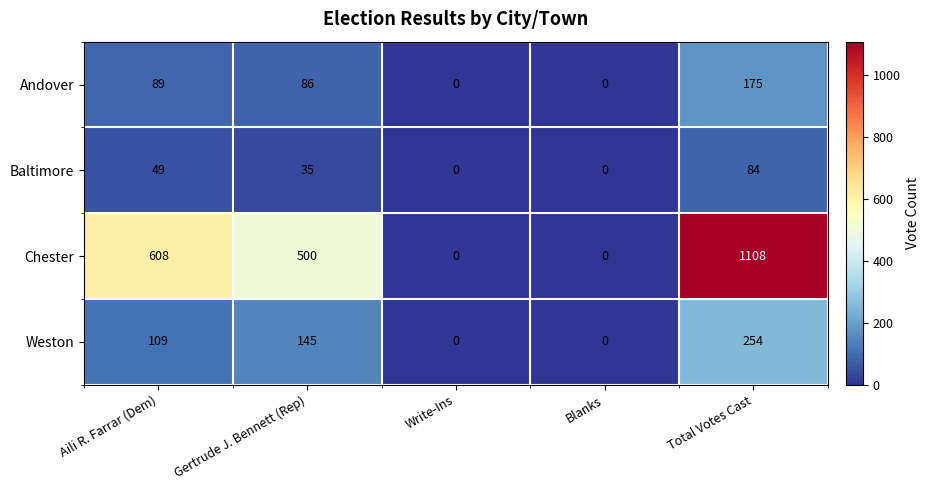

Reading left to right, what are all the values shown in this chart?

Andover: Aili R. Farrar (Dem)=89	Gertrude J. Bennett (Rep)=86	Write-Ins=0	Blanks=0	Total Votes Cast=175
Baltimore: Aili R. Farrar (Dem)=49	Gertrude J. Bennett (Rep)=35	Write-Ins=0	Blanks=0	Total Votes Cast=84
Chester: Aili R. Farrar (Dem)=608	Gertrude J. Bennett (Rep)=500	Write-Ins=0	Blanks=0	Total Votes Cast=1108
Weston: Aili R. Farrar (Dem)=109	Gertrude J. Bennett (Rep)=145	Write-Ins=0	Blanks=0	Total Votes Cast=254